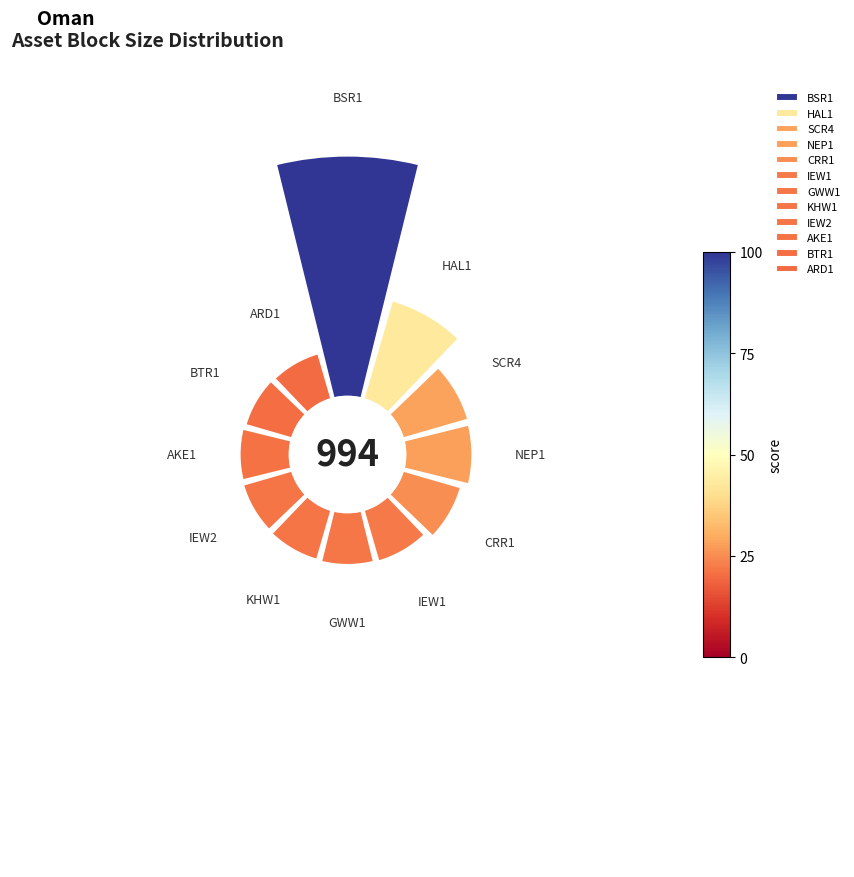

What percentage is the IEW2 slice, to the nearest percent?

6%